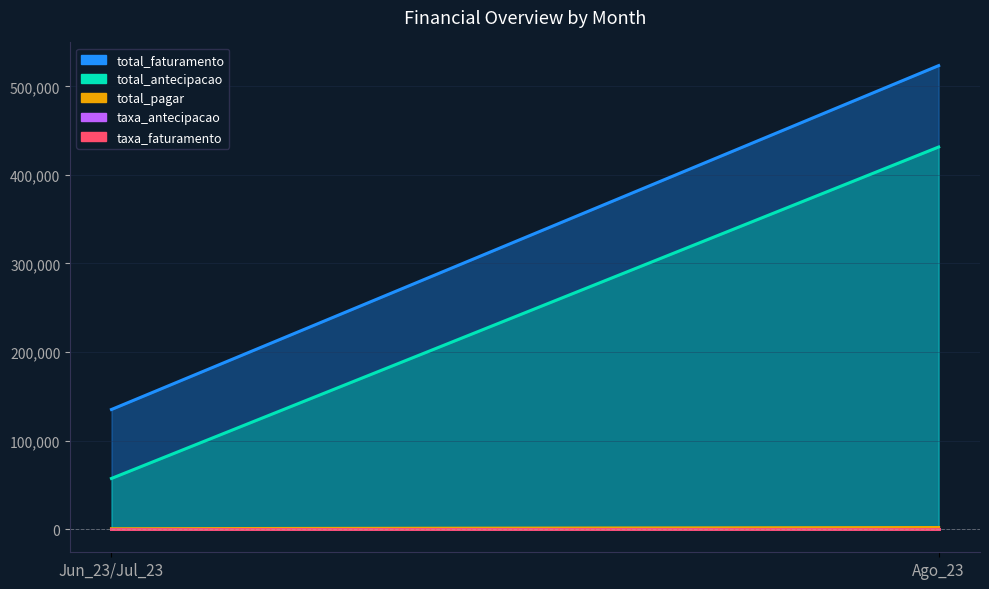

At Ago_23, list the series in order from largest to smallest.

total_faturamento, total_antecipacao, total_pagar, taxa_faturamento, taxa_antecipacao